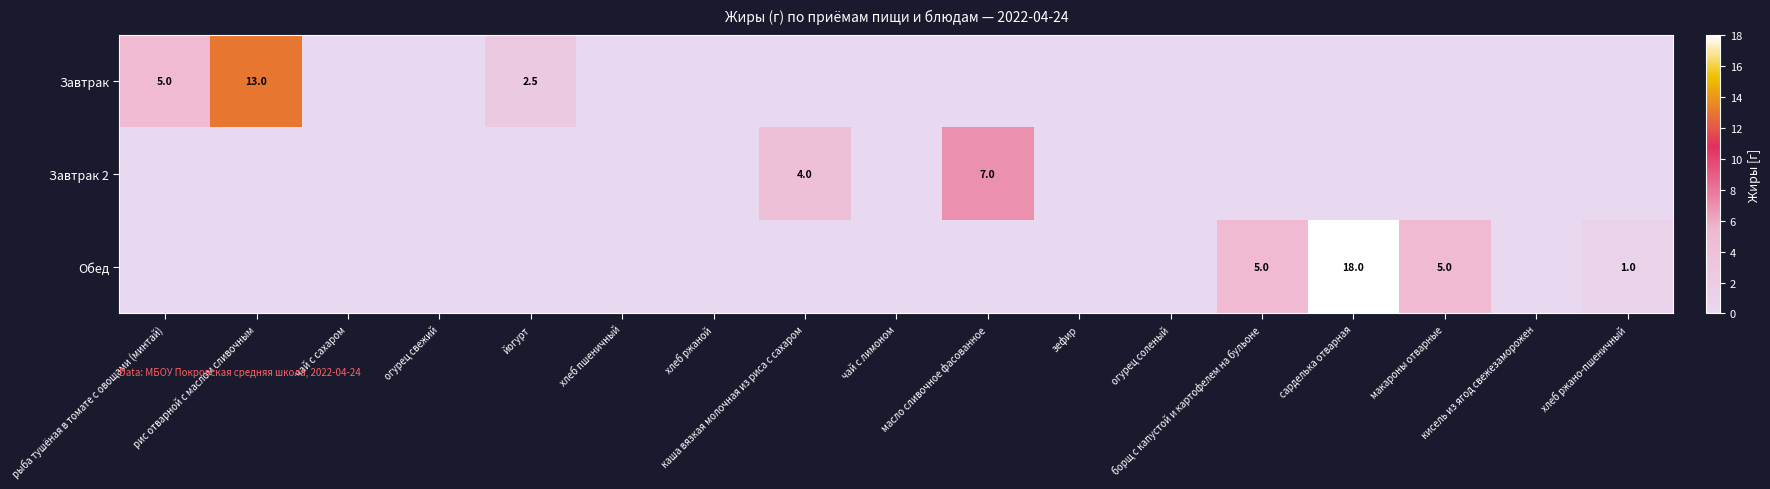

Which series has the widest spread of values?

Обед